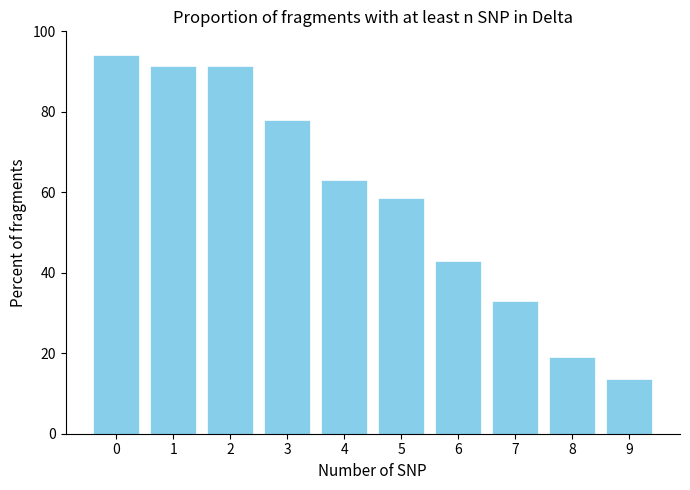

At which label is the value closest to 53?

5